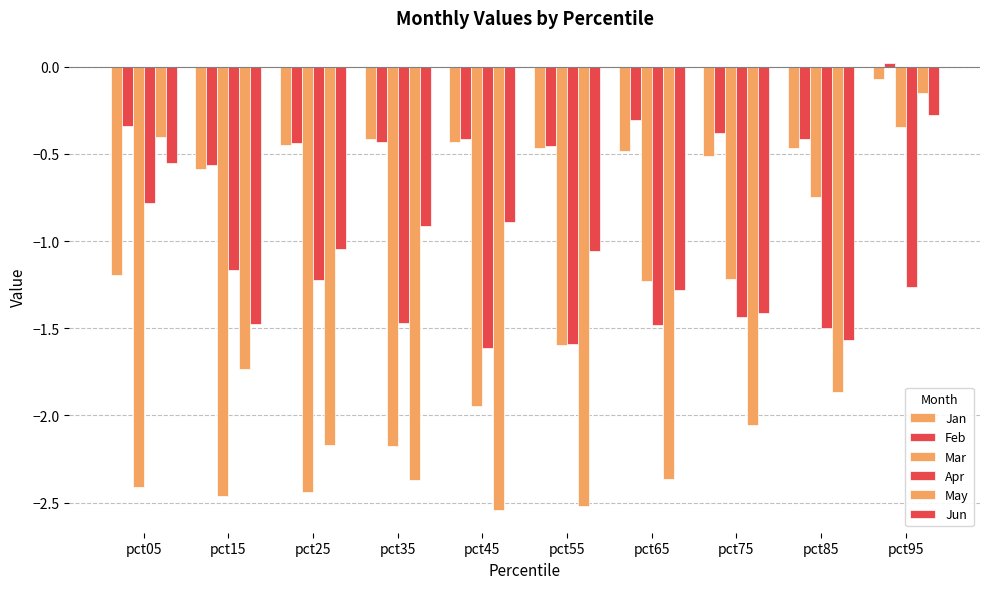

Count the number of categories in the chart.

10